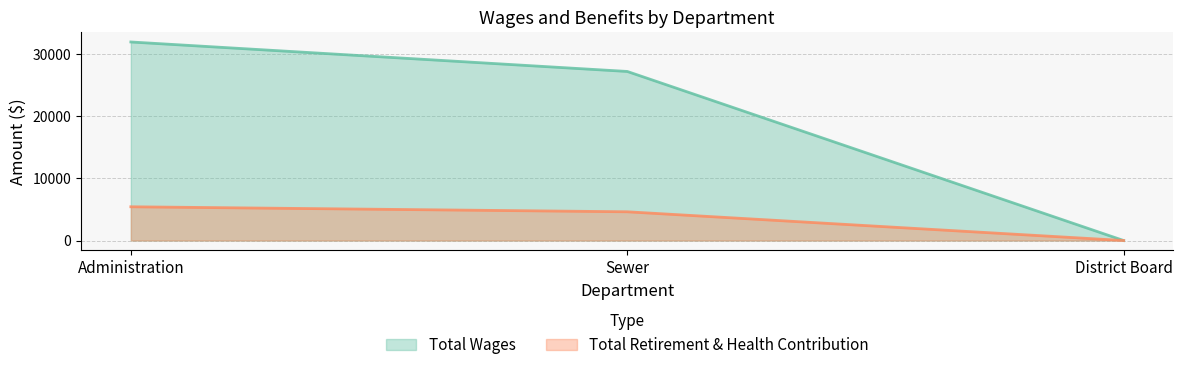

What are all the series names shown in the legend?

Total Wages, Total Retirement & Health Contribution